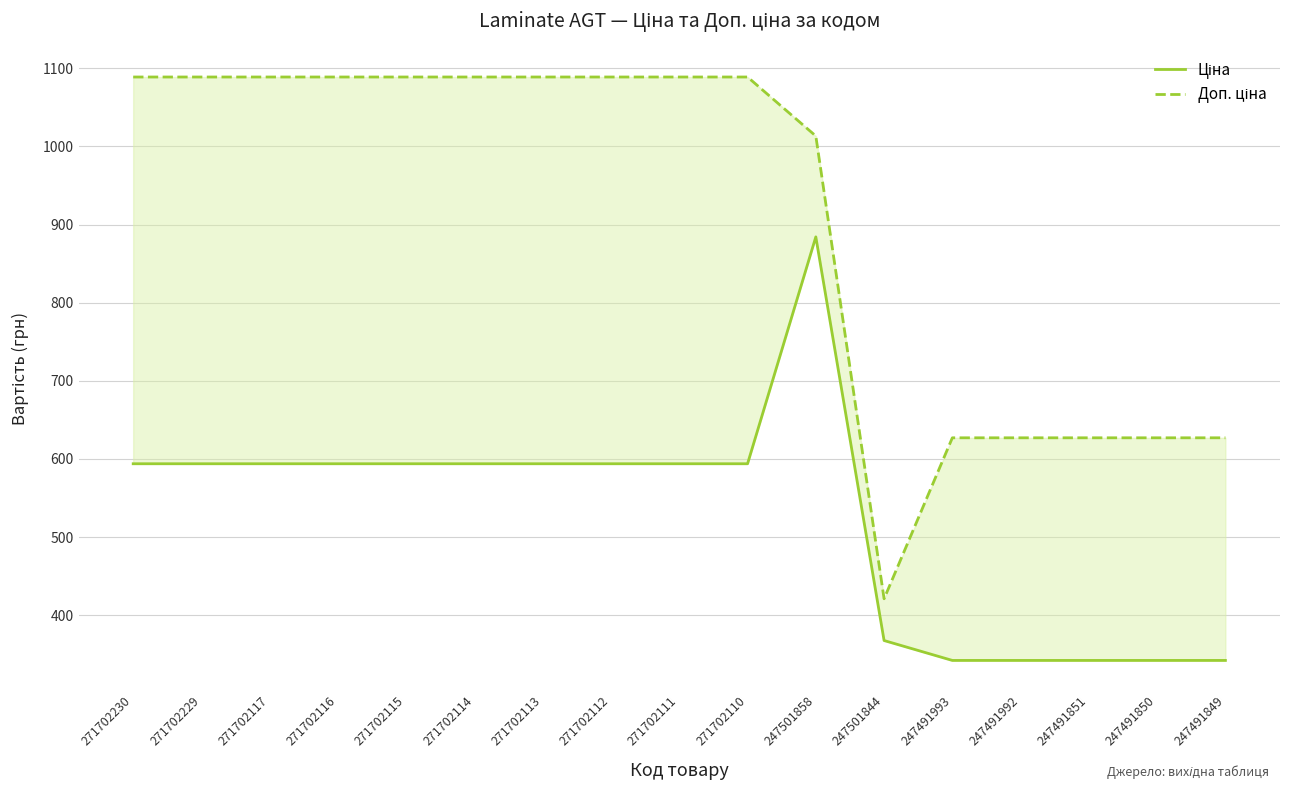

At which label does Доп. ціна reach its minimum?

247501844